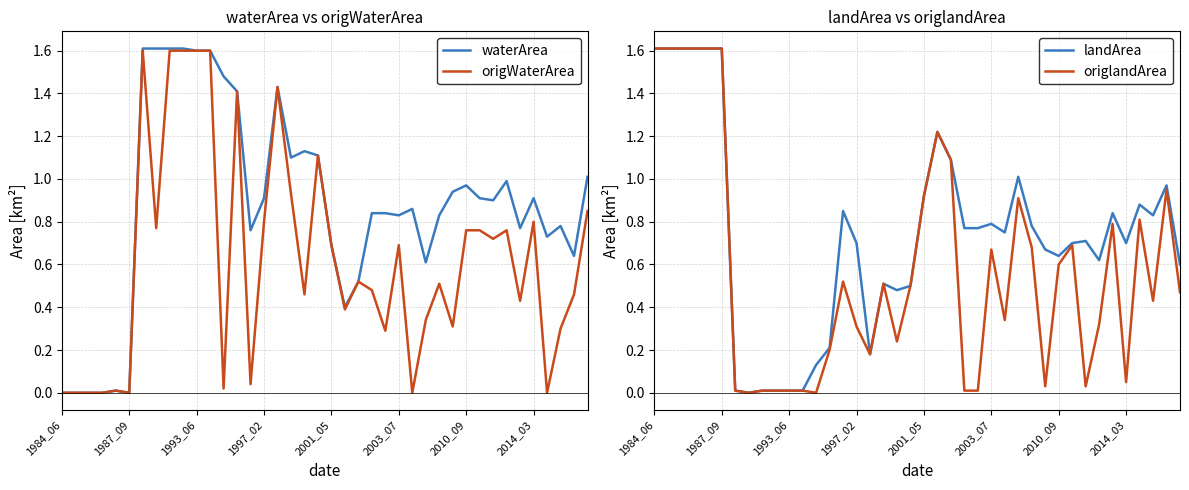

What is the maximum value for origWaterArea?

1.6